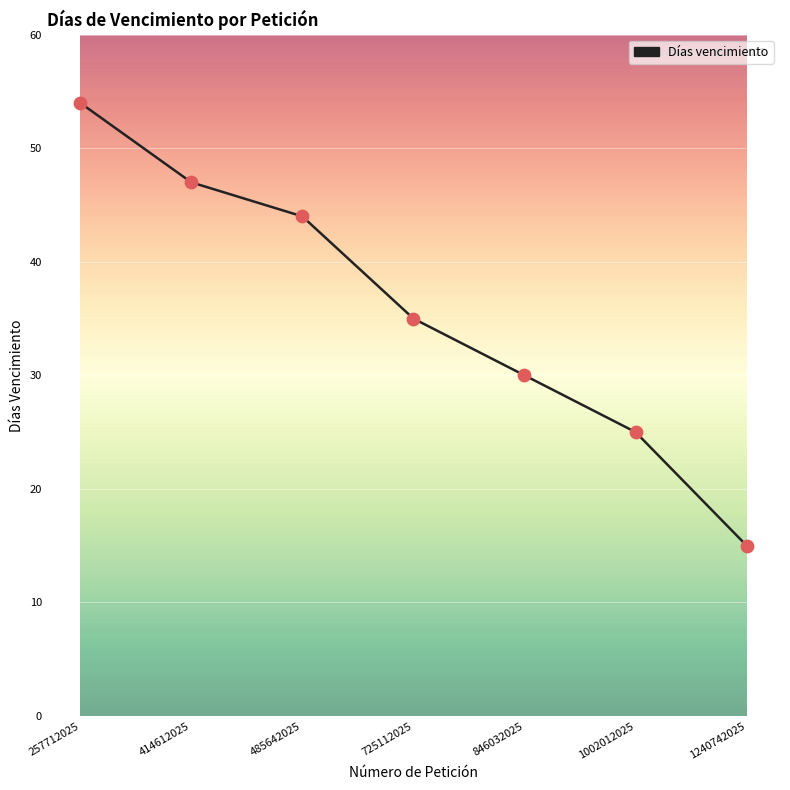

Between 846032025 and 1240742025, which is larger?

846032025